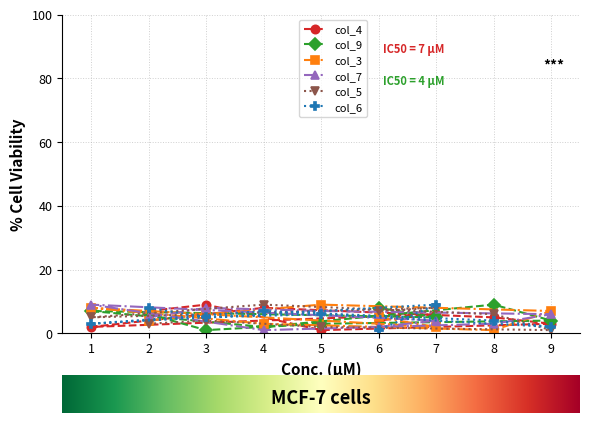

What is the maximum value for col_5?

9